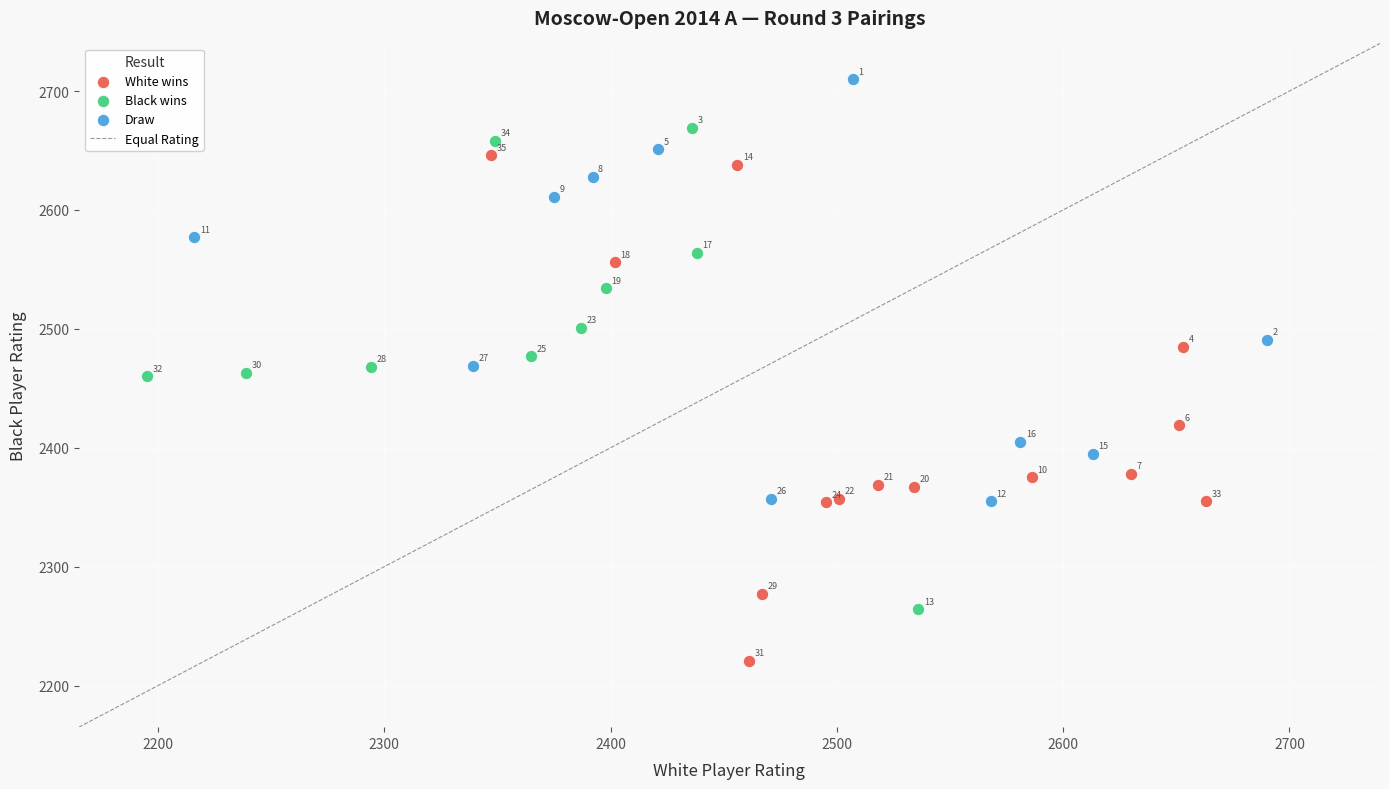

Which series contains the lowest Y value?

White wins